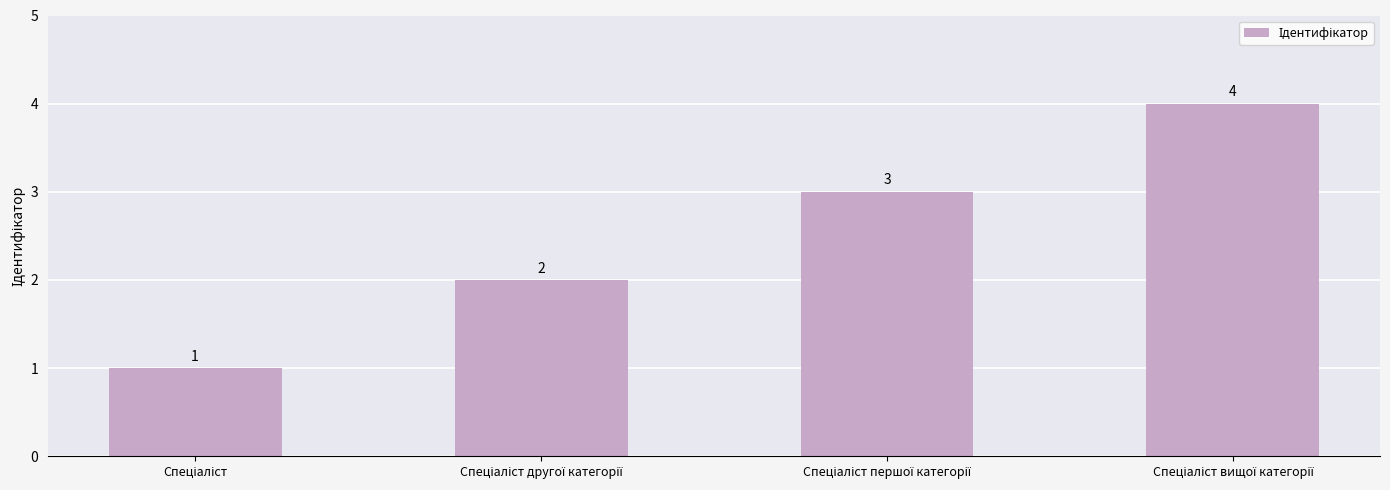

What is the difference between the maximum and minimum values?

3